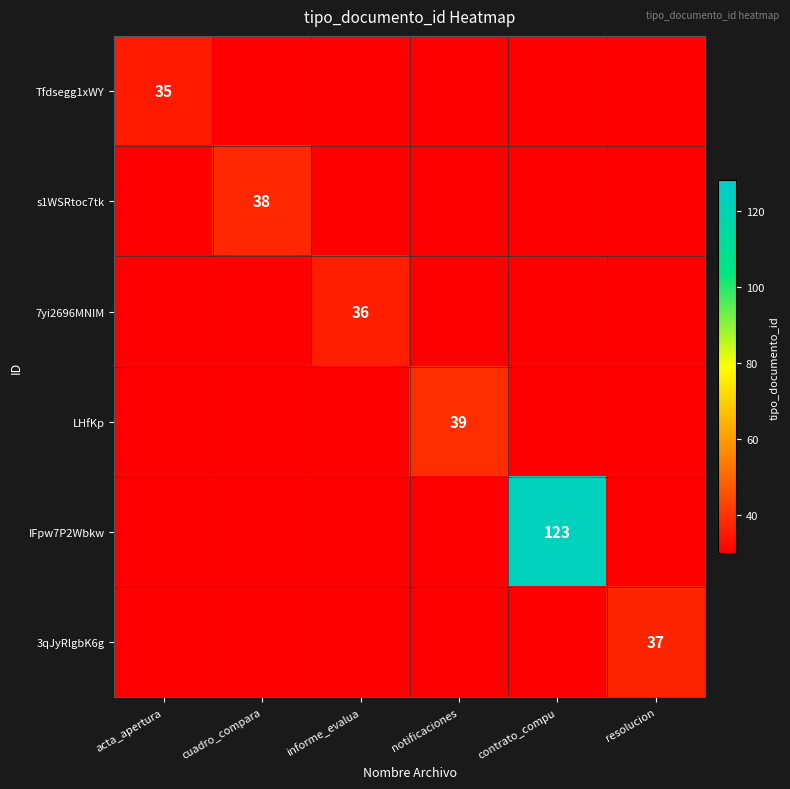

Which series has the largest range (max minus min)?

IFpw7P2Wbkw